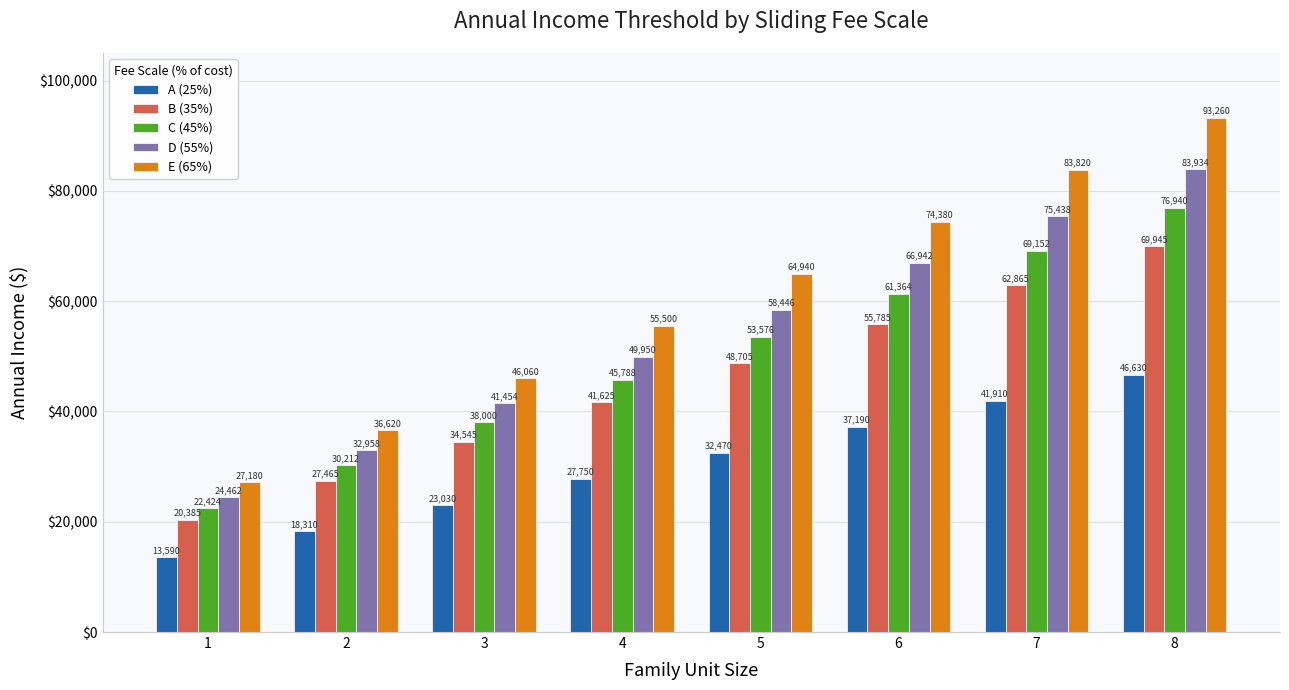

Which series has the widest spread of values?

E (65%)